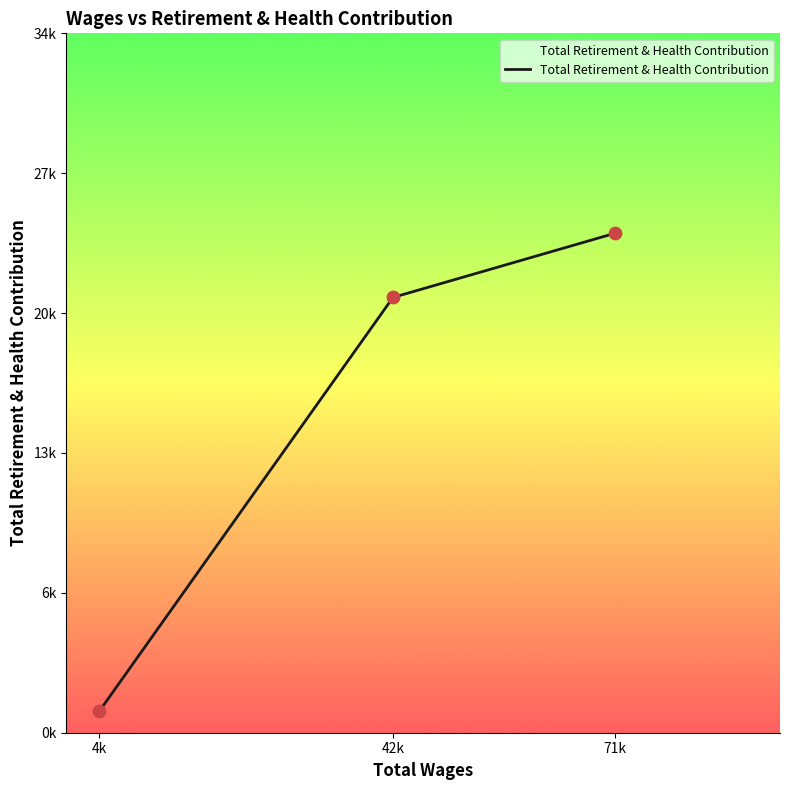

What is the change in value from 4k to 42k?

+20483